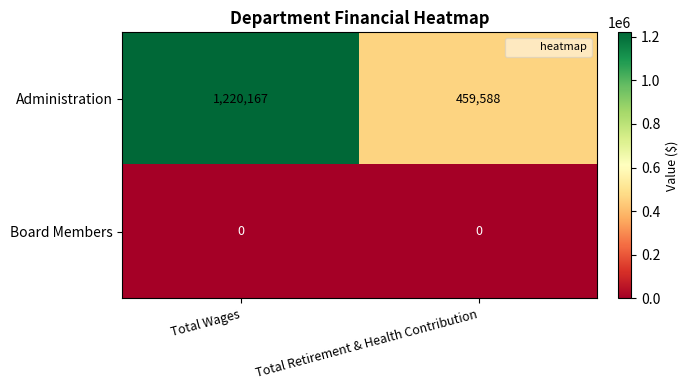

What is the difference between the Administration values at Total Retirement & Health Contribution and Total Wages?

760579